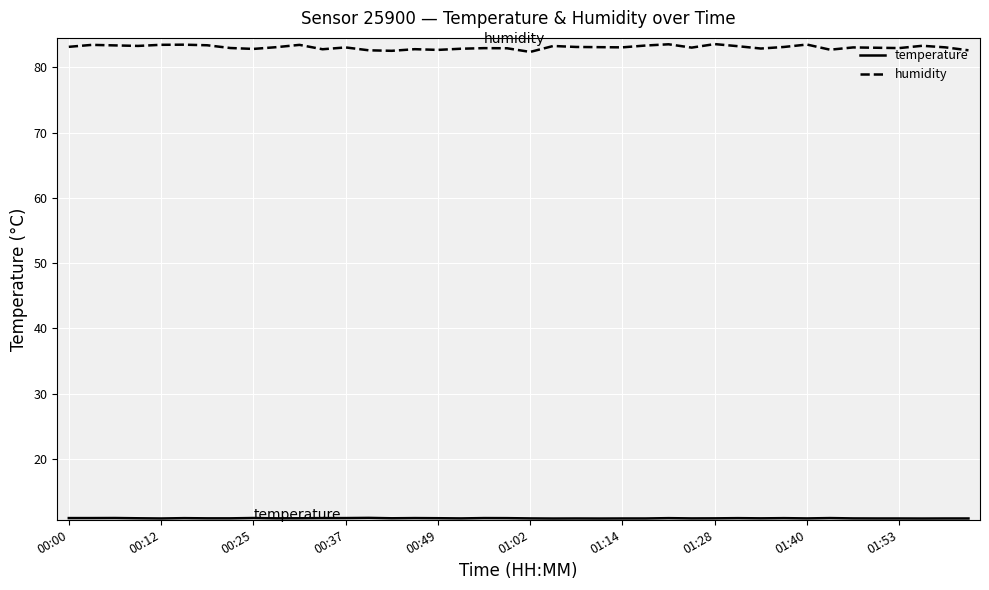

Count the number of data series in this chart.

2